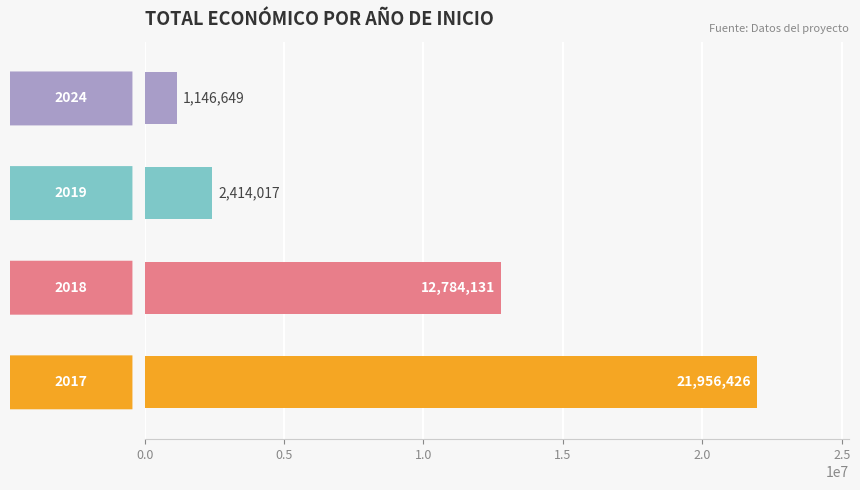

What is the greatest value displayed?

21956426